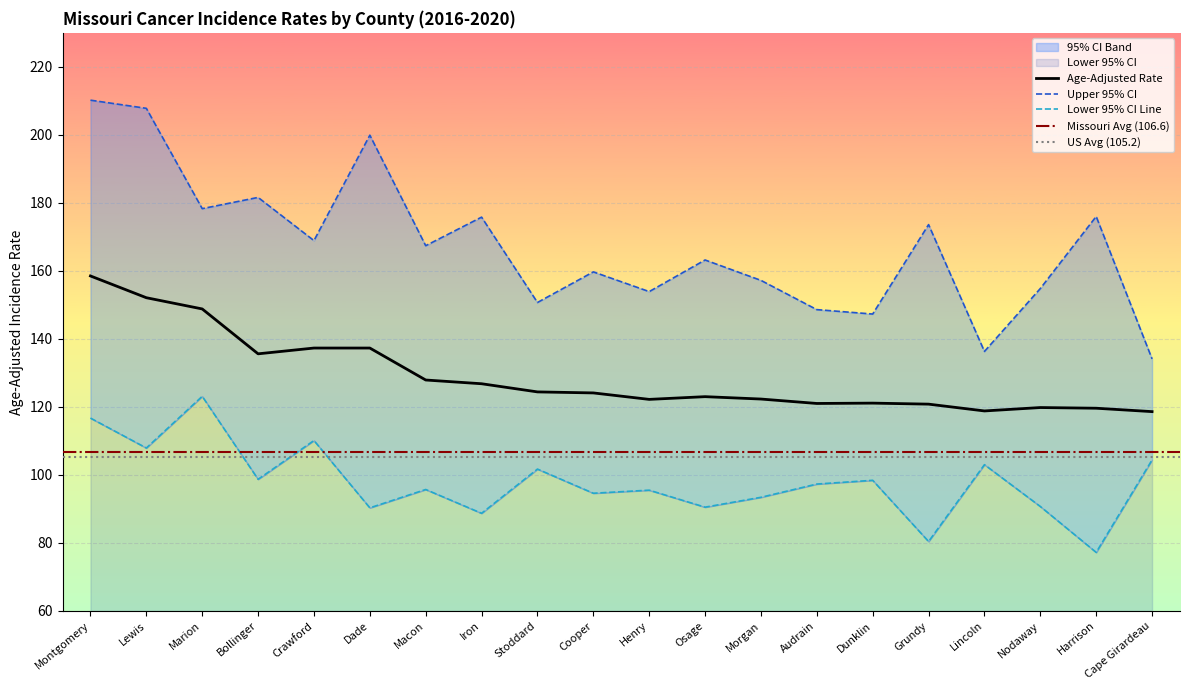

What is the highest value of the Age-Adjusted Rate series?

158.5